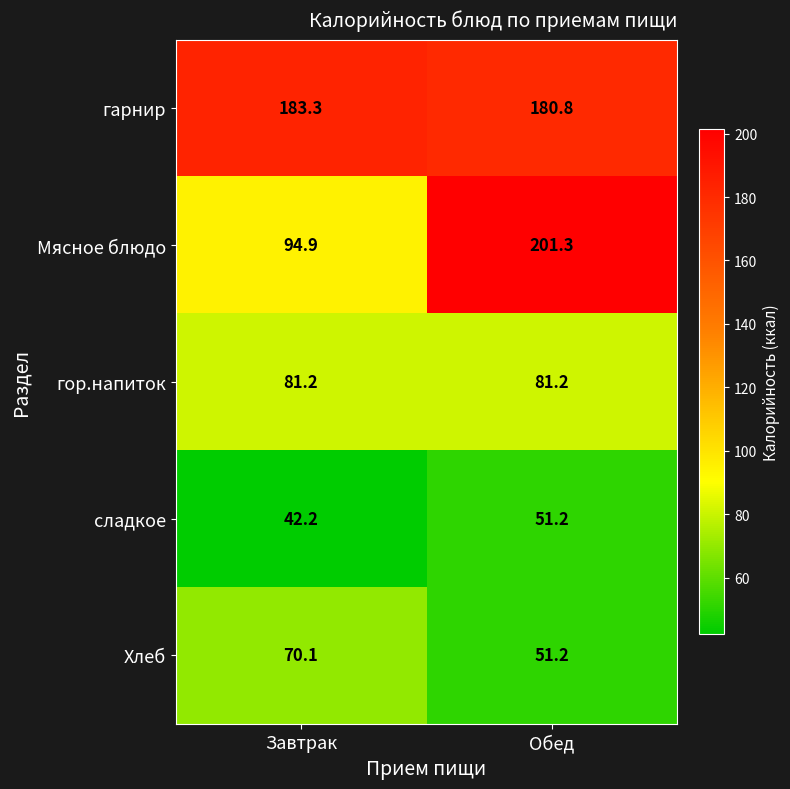

What is the total value across all series at Обед?

565.7